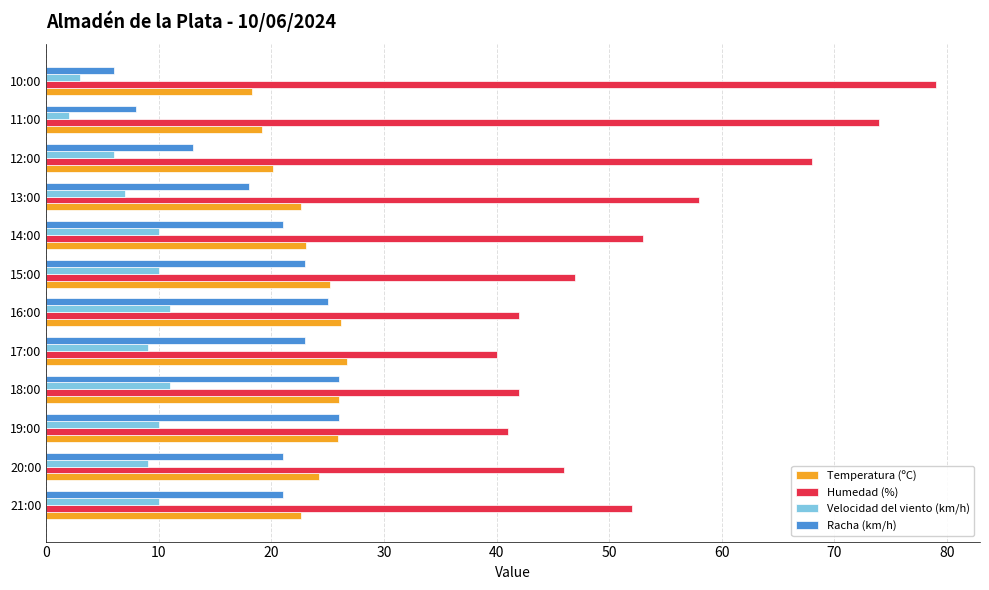

At which category does the chart reach its peak across all series?

10:00